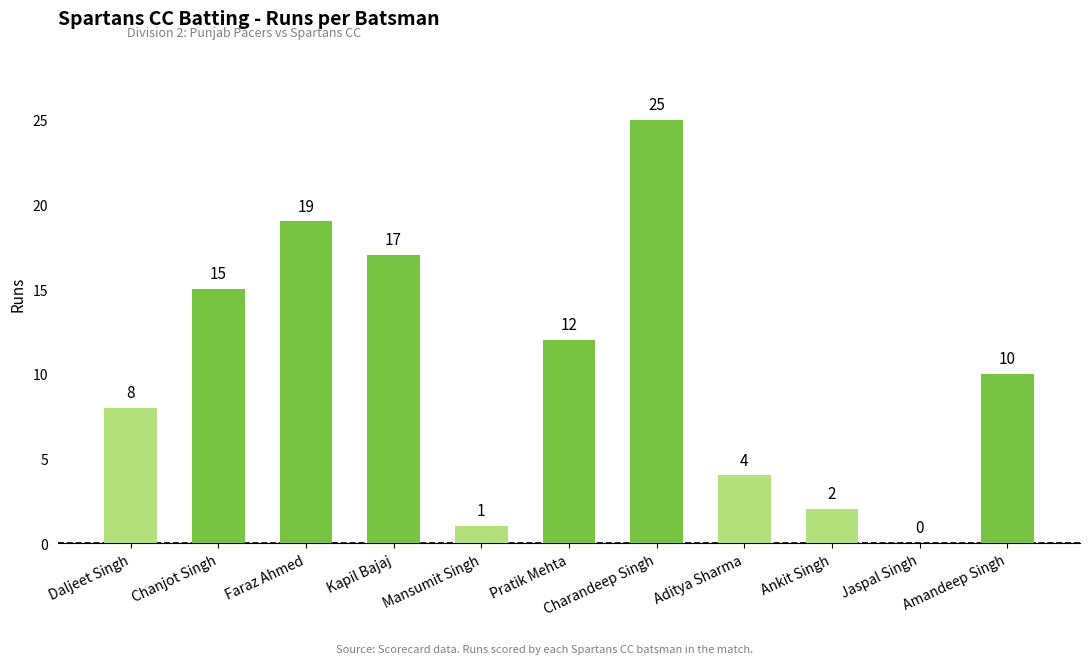

Reading right to left, transcribe all the data shown in this chart.

Amandeep Singh=10	Jaspal Singh=0	Ankit Singh=2	Aditya Sharma=4	Charandeep Singh=25	Pratik Mehta=12	Mansumit Singh=1	Kapil Bajaj=17	Faraz Ahmed=19	Chanjot Singh=15	Daljeet Singh=8